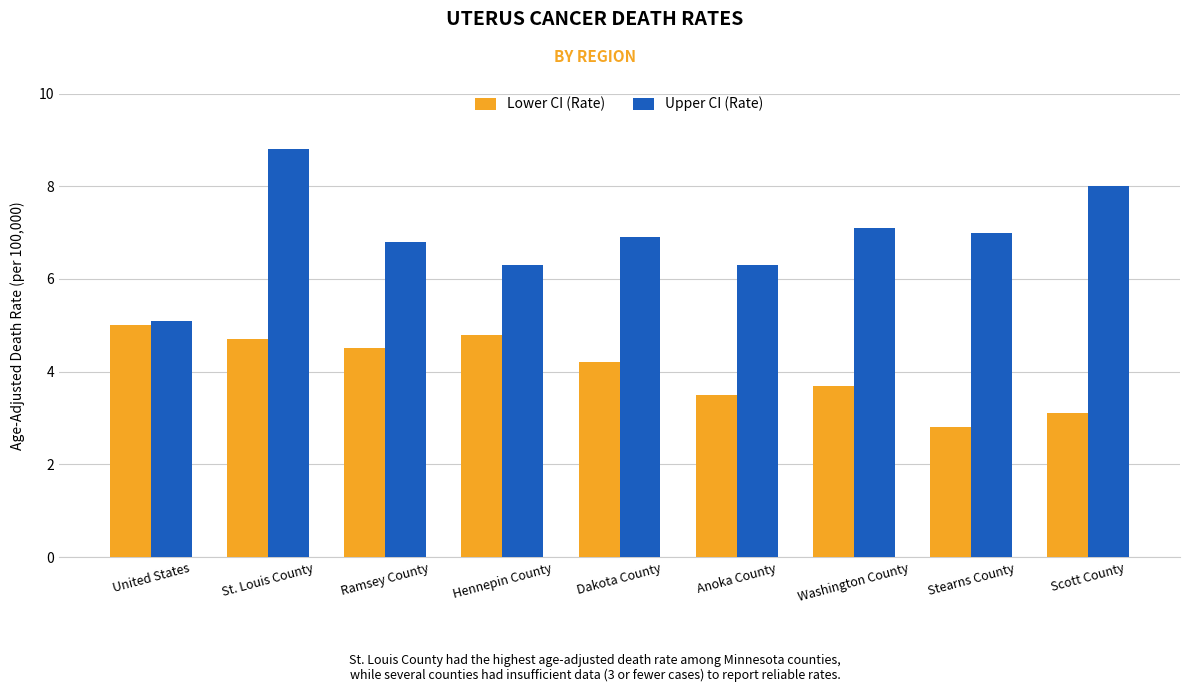

What position from the left is Stearns County?

8